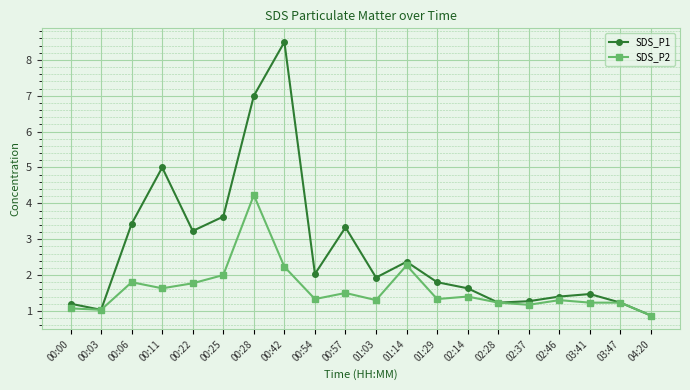

Where does the SDS_P1 series first go above 1?

00:00